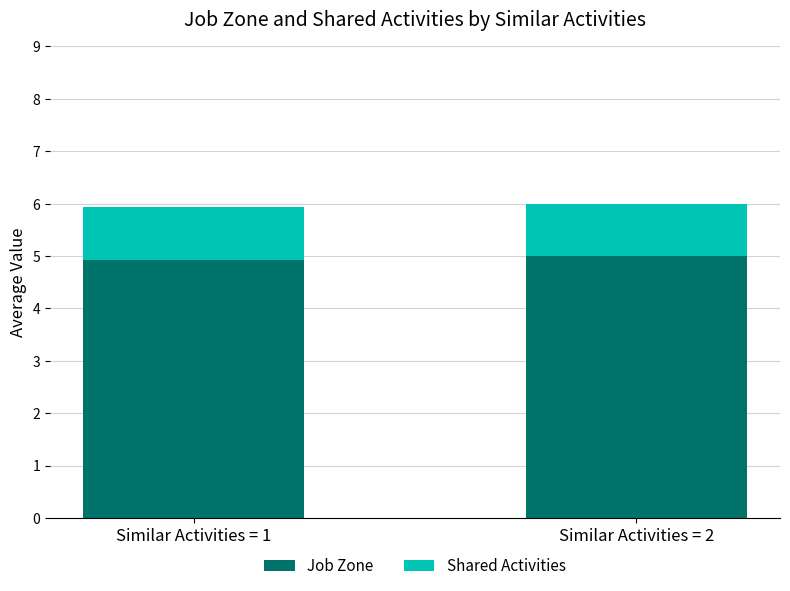

What is the sum of the Job Zone values at Similar Activities = 2 and Similar Activities = 1?

9.9